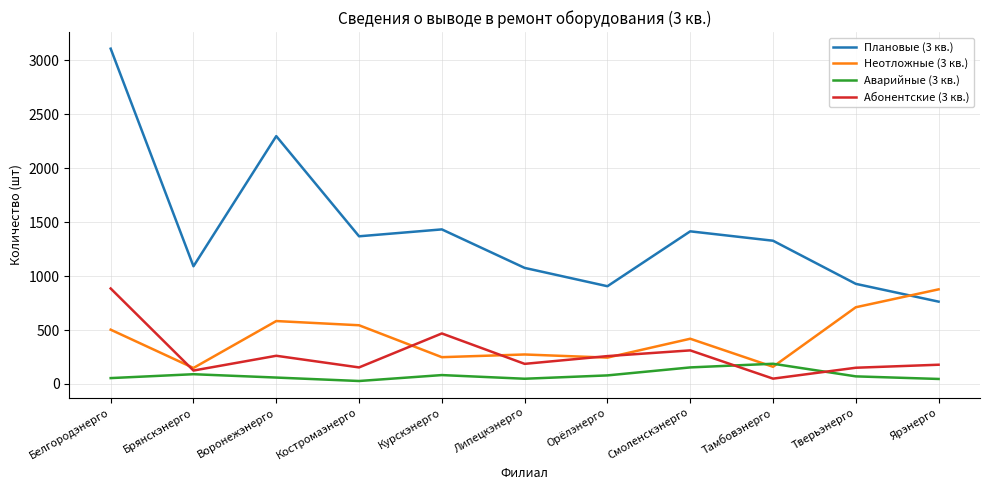

How many values in the Аварийные (3 кв.) series are below 70?

5